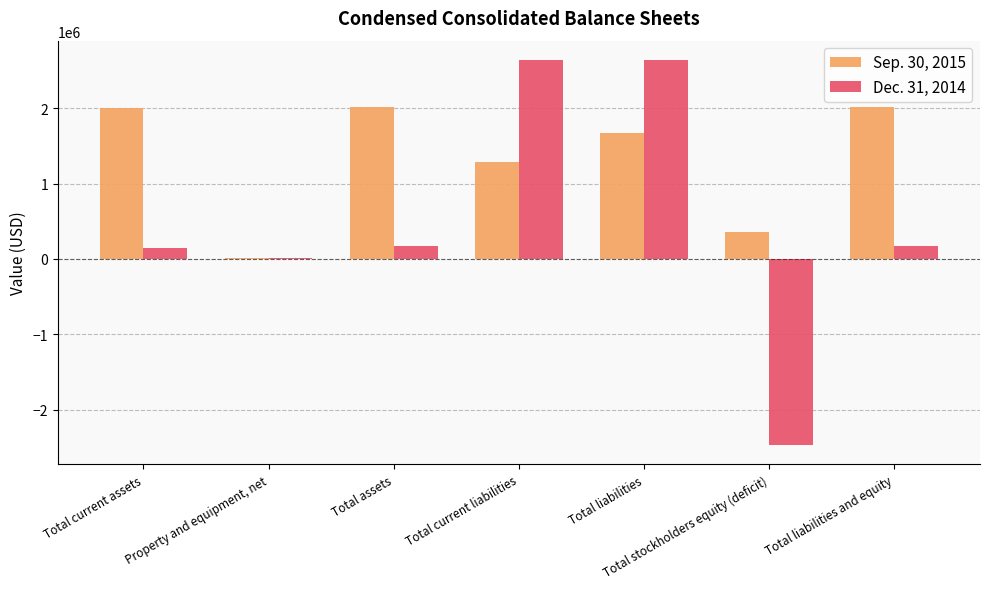

Is the value of Dec. 31, 2014 at Total liabilities greater than the value of Sep. 30, 2015 at Total liabilities and equity?

Yes